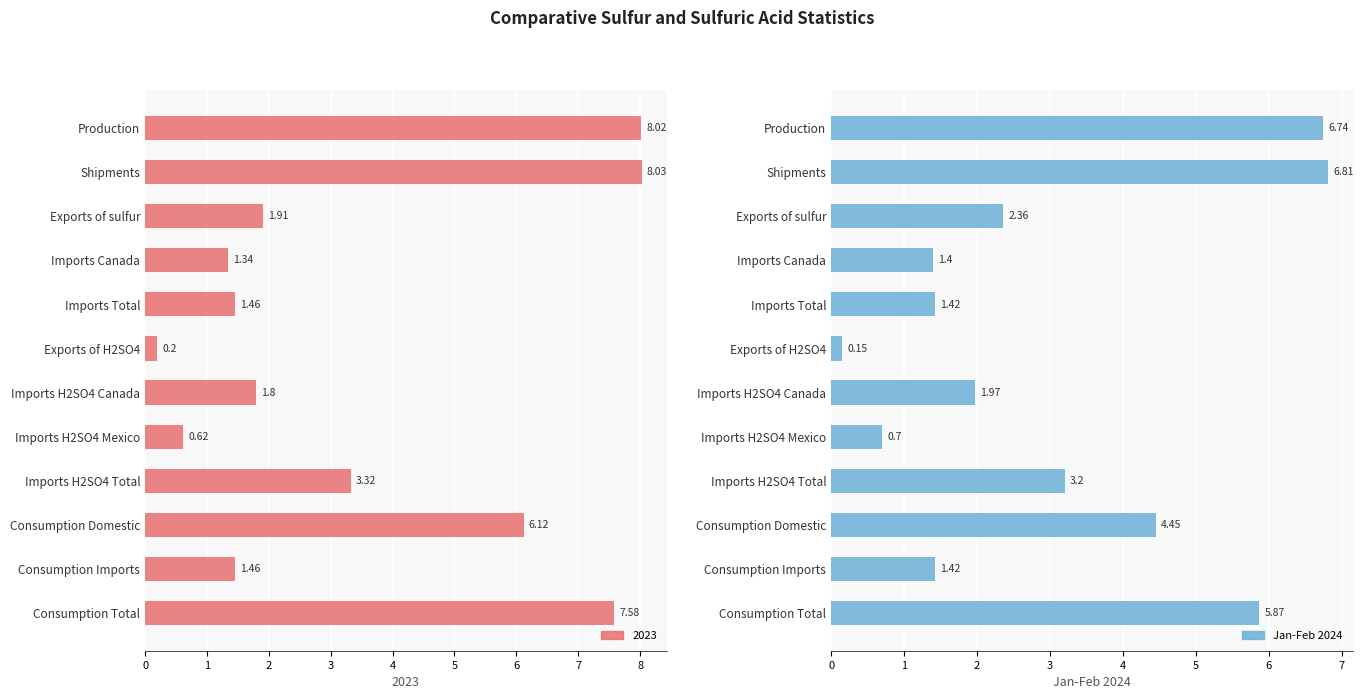

What is the approximate value at Imports Total?

1.4